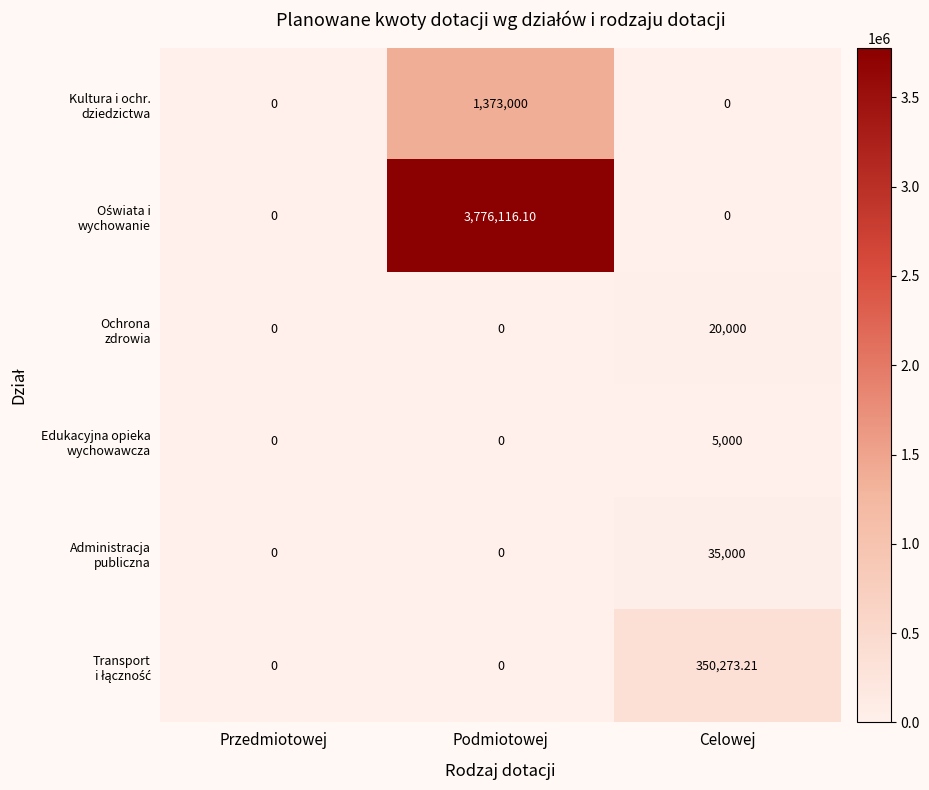

At which category does the chart reach its peak across all series?

Podmiotowej